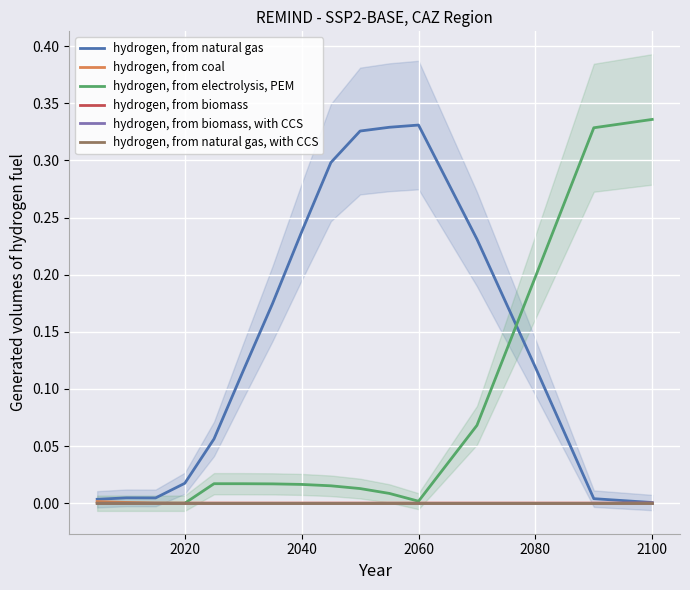

Is the value of hydrogen, from natural gas at 14 greater than the value of hydrogen, from electrolysis, PEM at 14?

No